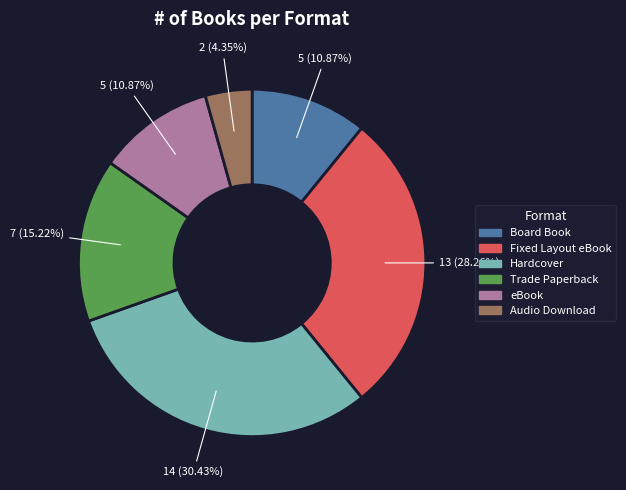

Is there any slice that represents more than half of the pie?

No